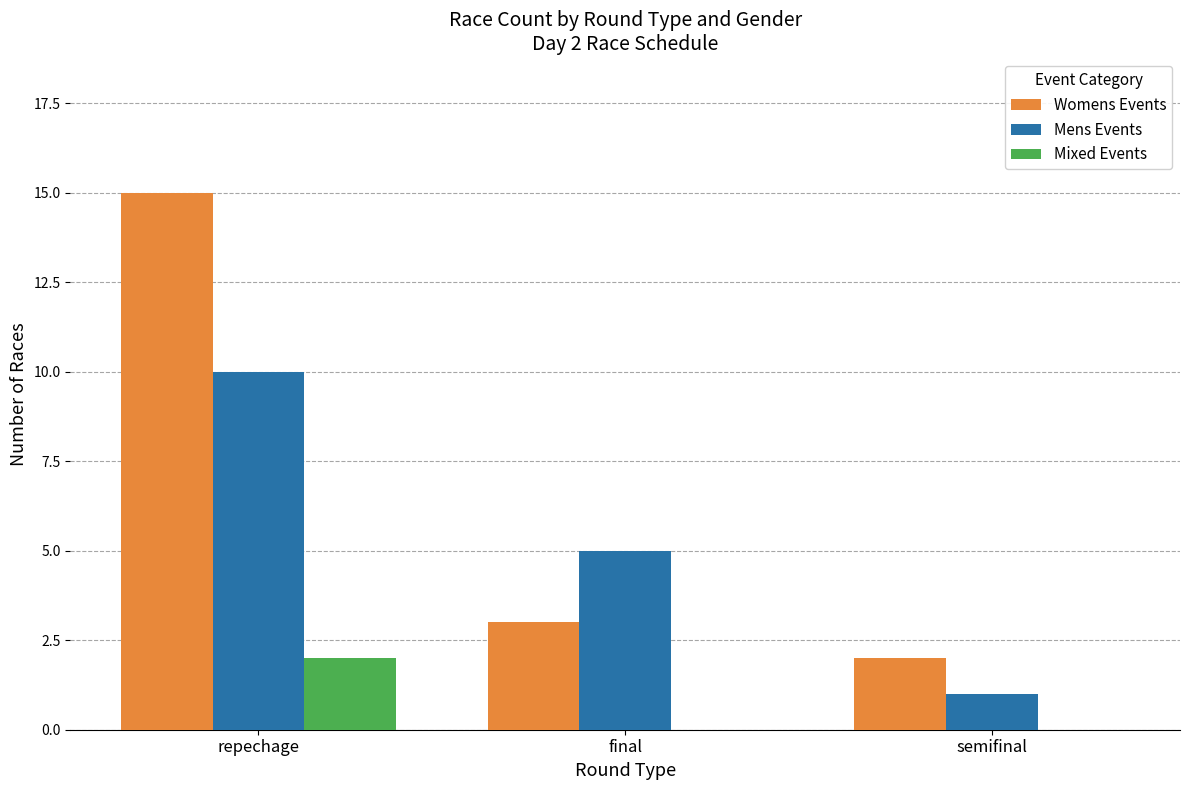

What are all the series names shown in the legend?

Womens Events, Mens Events, Mixed Events